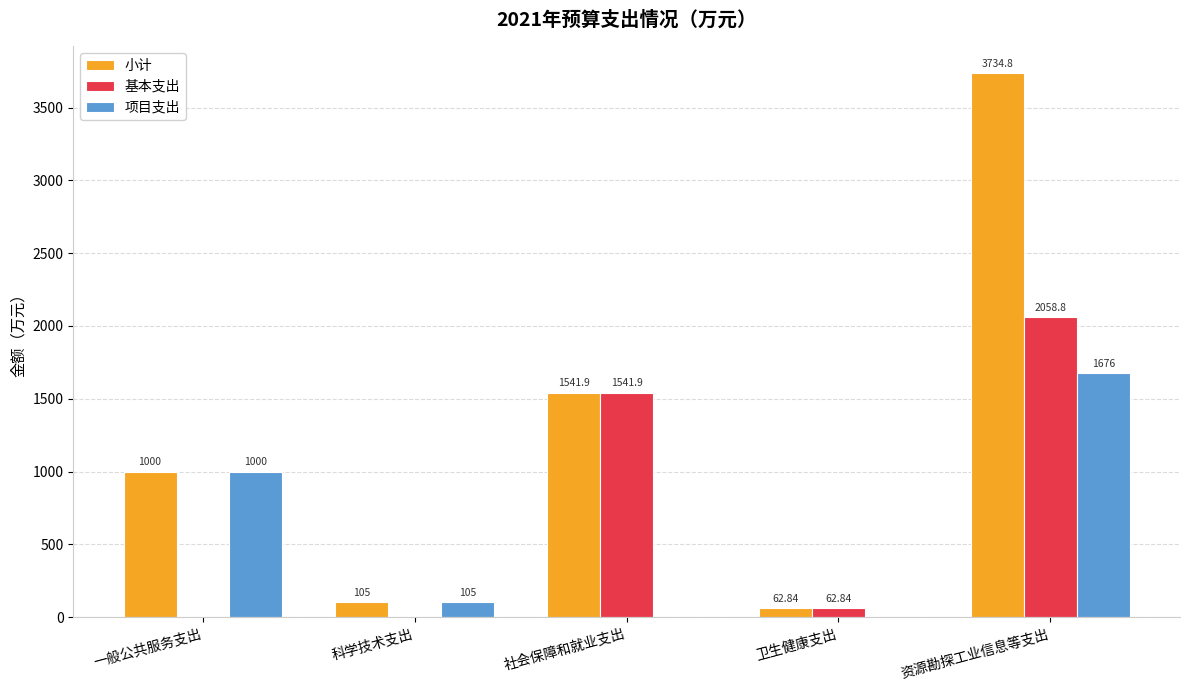

Which series has the largest range (max minus min)?

小计